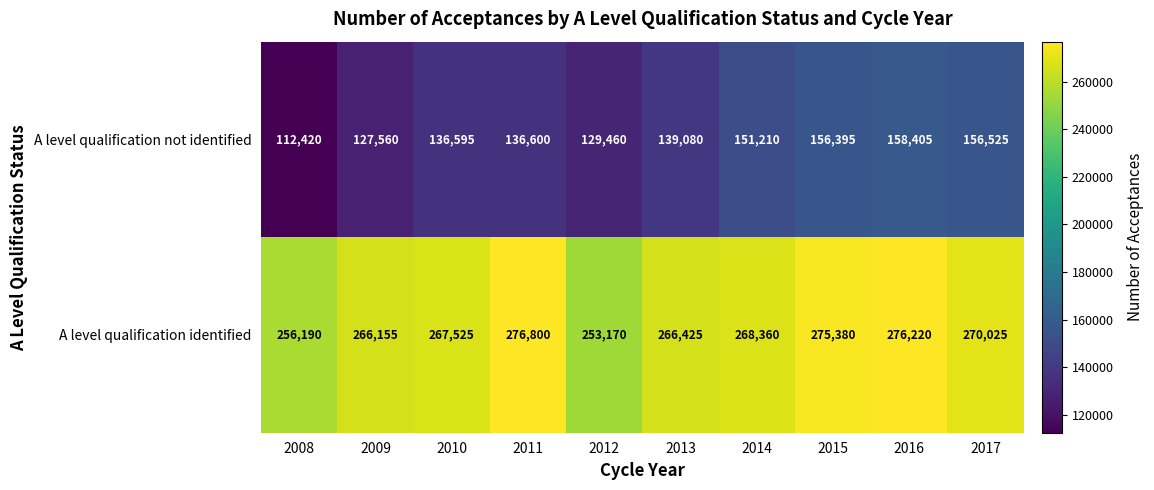

Which category has the lowest value in the A level qualification not identified series?

2008